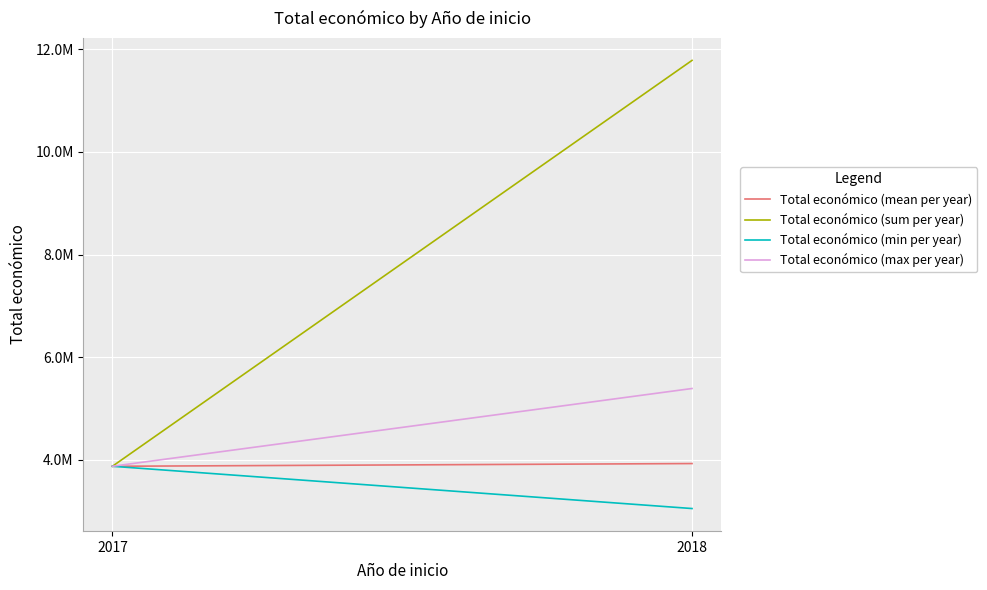

Rank the series by their maximum value, from lowest to highest.

Total económico (min per year), Total económico (mean per year), Total económico (max per year), Total económico (sum per year)